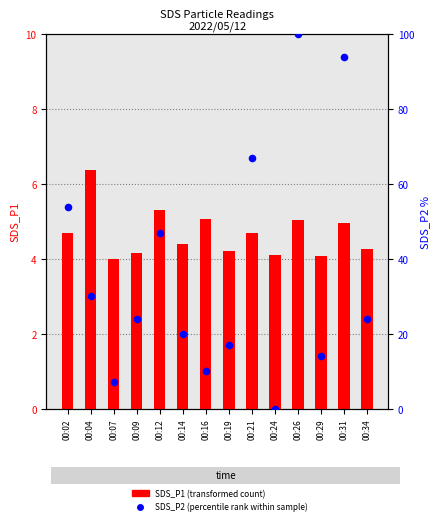

What are all the series names shown in the legend?

SDS_P1 (transformed count), SDS_P2 (percentile rank within sample)